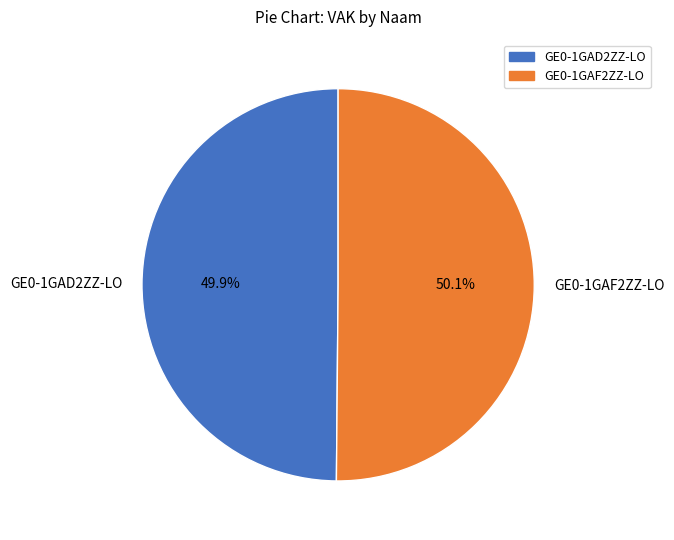

What portion of the pie excludes GE0-1GAD2ZZ-LO?

50.1%